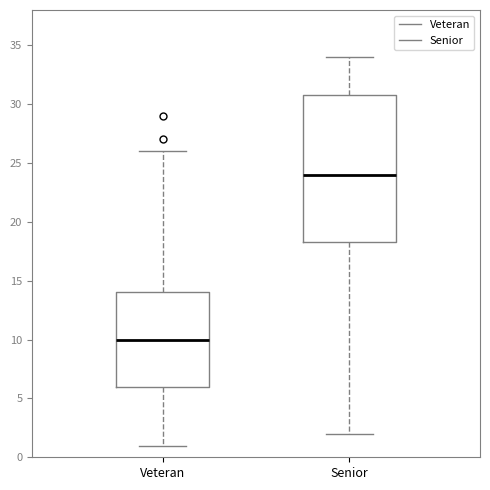

Where is the lower edge of the box for Senior on the y-axis? The values are not printed on the chart, so give them approximately, as read against the axis.

18.5